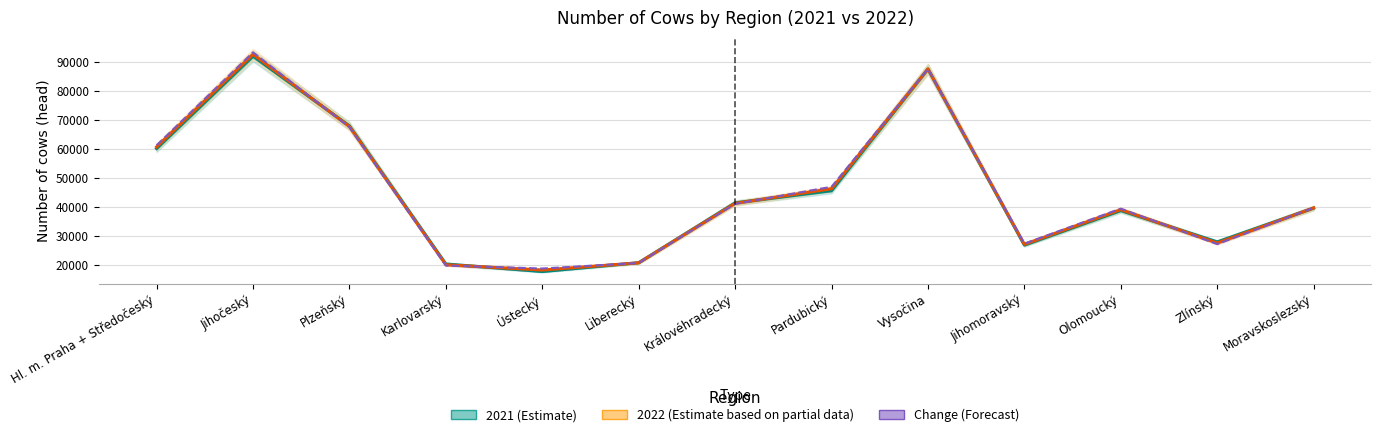

List the series in order of their peak value, lowest first.

2021 (Estimate), 2022 (Estimate based on partial data), Change (Forecast)